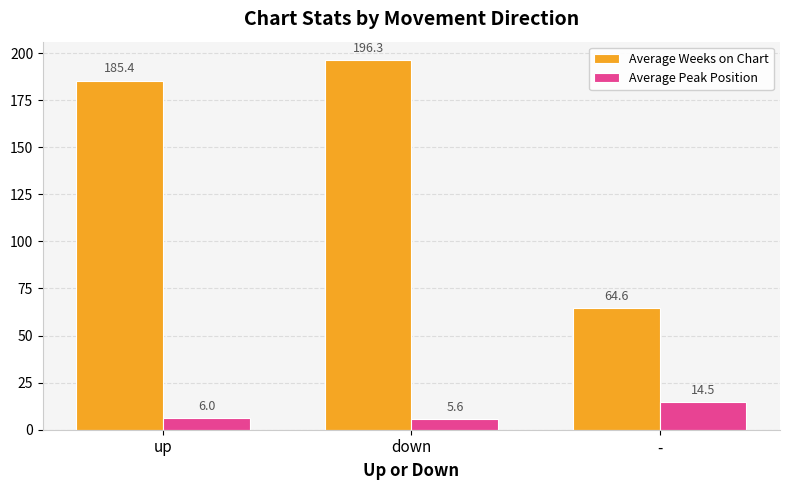

Rank the categories by Average Weeks on Chart value from highest to lowest.

down, up, -